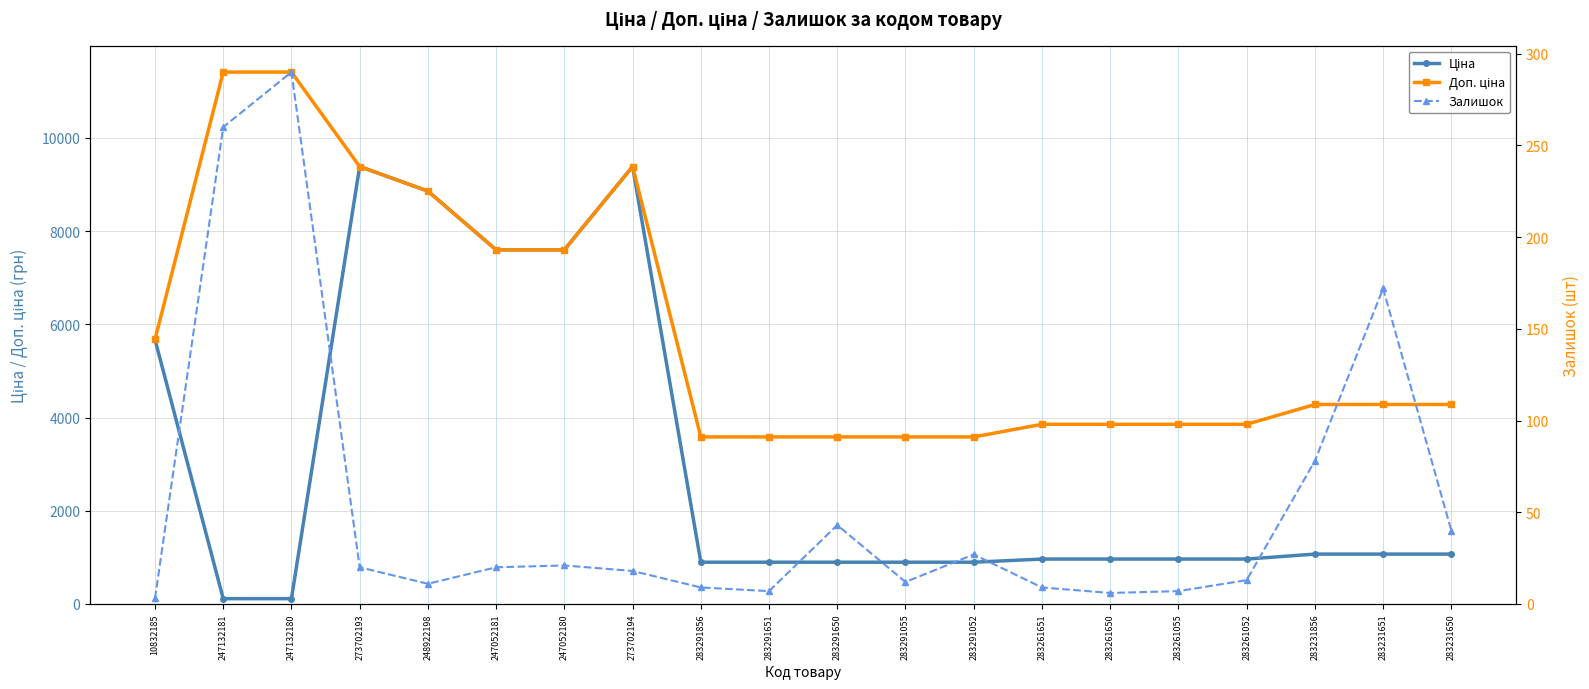

Is it true that Доп. ціна equals 2122.7 at 283291856?

False